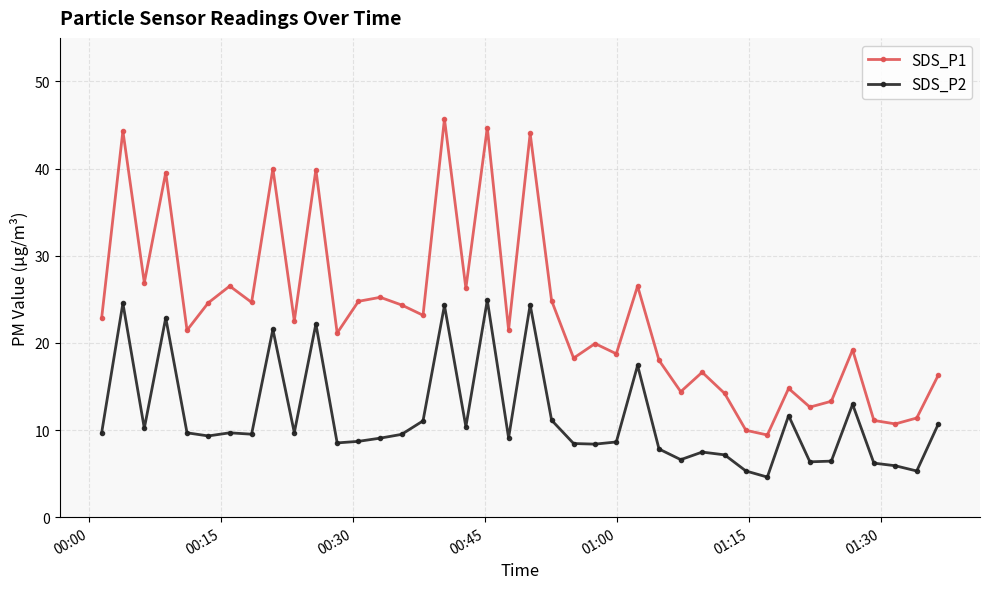

How many lines are shown in the chart?

2